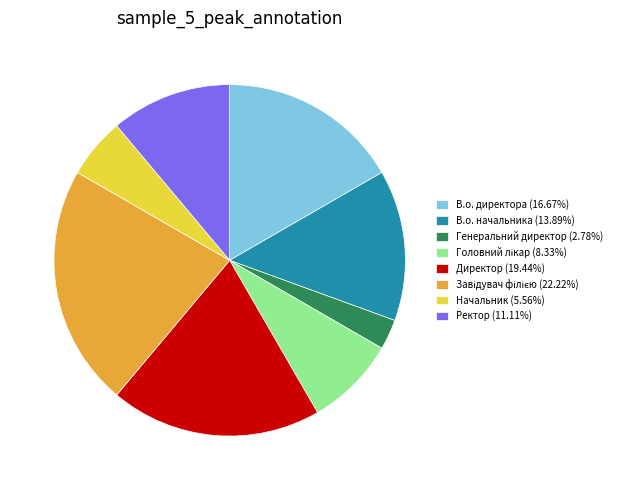

What is the smallest slice in the pie chart?

Генеральний директор